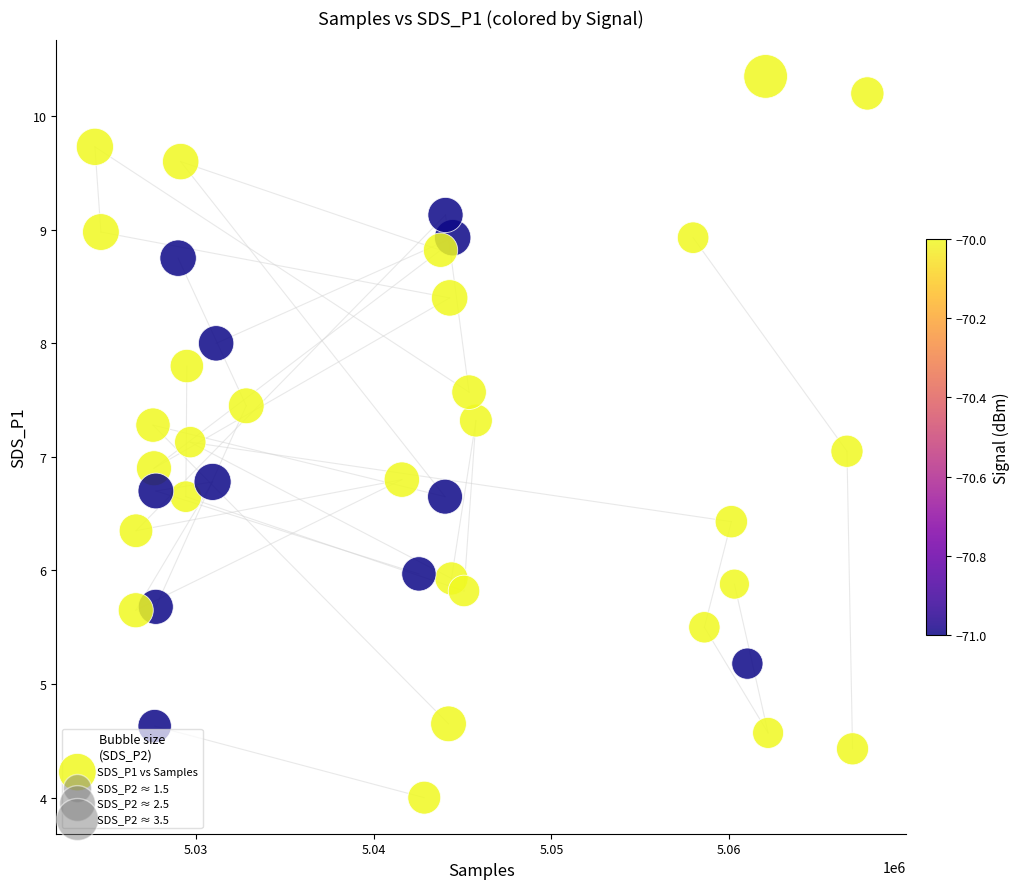

What is the range of X values (max minus min)?

43447.0